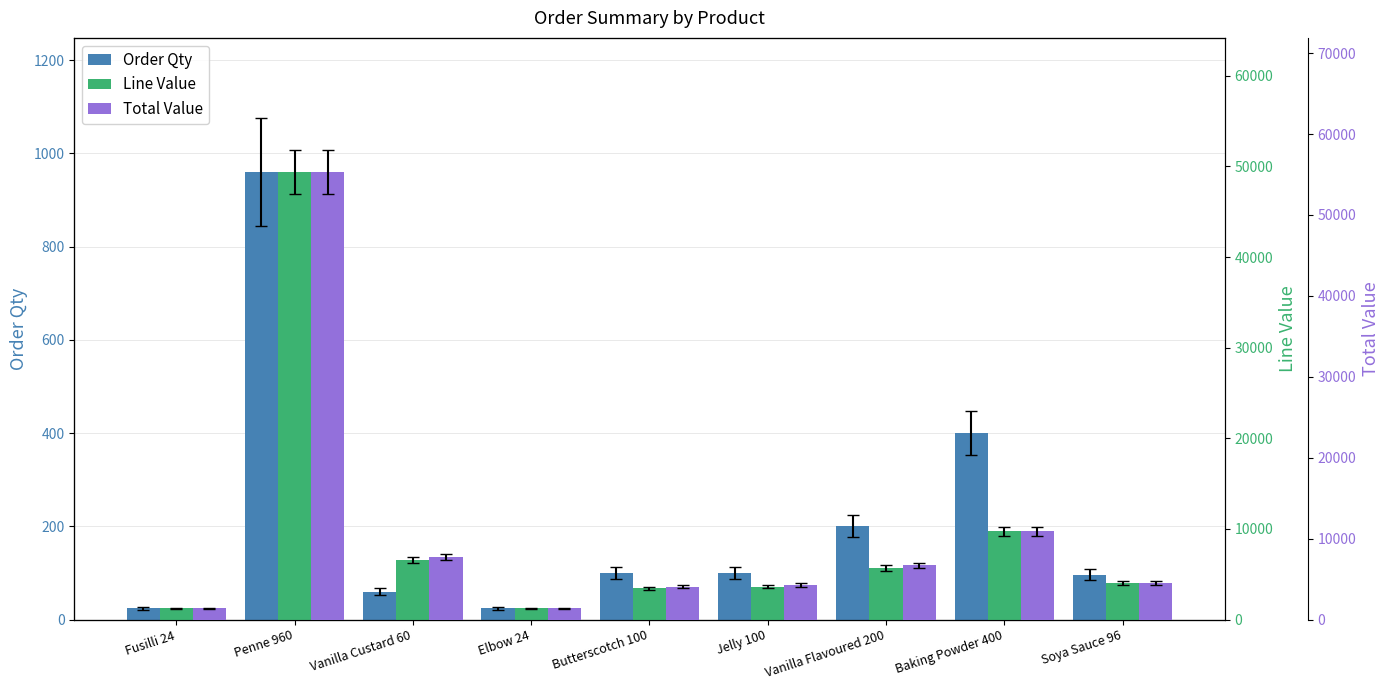

What position from the right is Vanilla Custard 60?

7